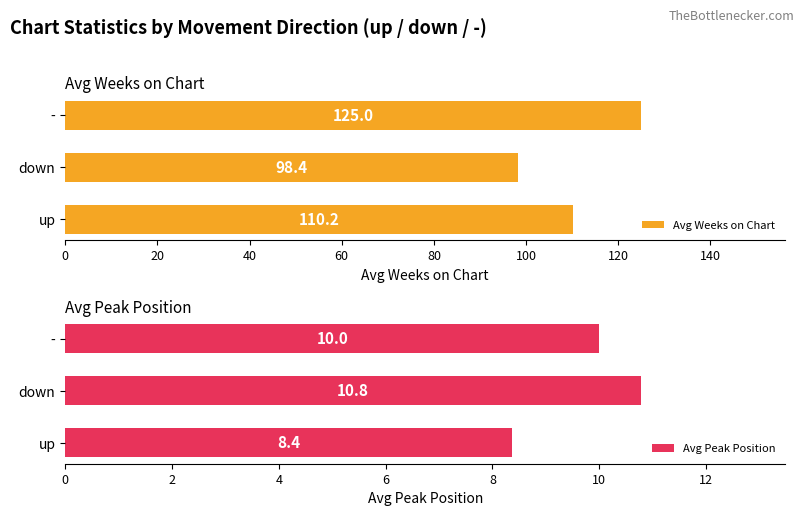

What is the average value of the Avg Weeks on Chart series?

111.2